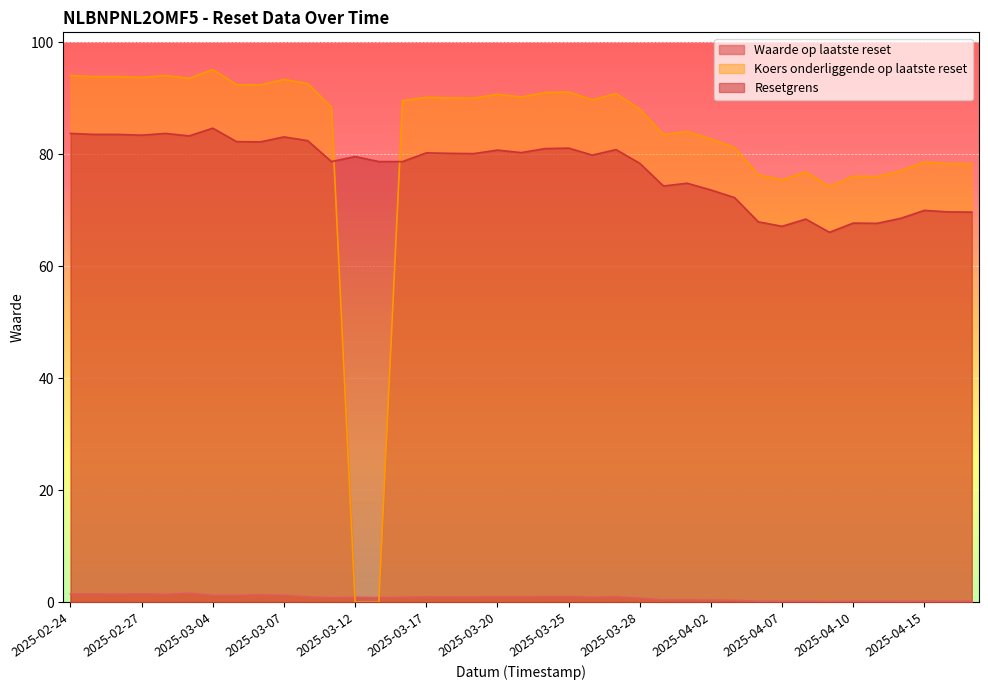

What is the greatest value displayed?

95.2